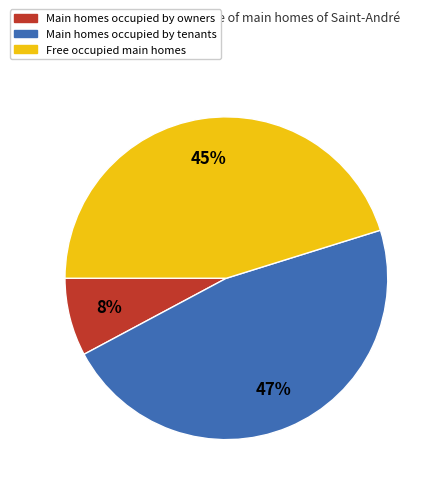

Is there any slice that represents more than half of the pie?

No